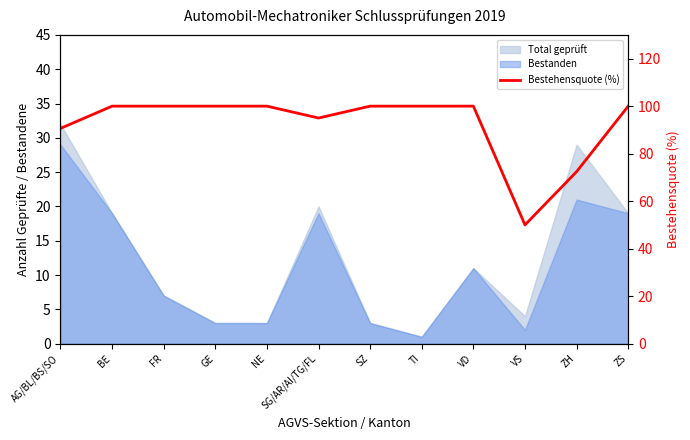

True or false: the data shows 72.4 at ZH.

True